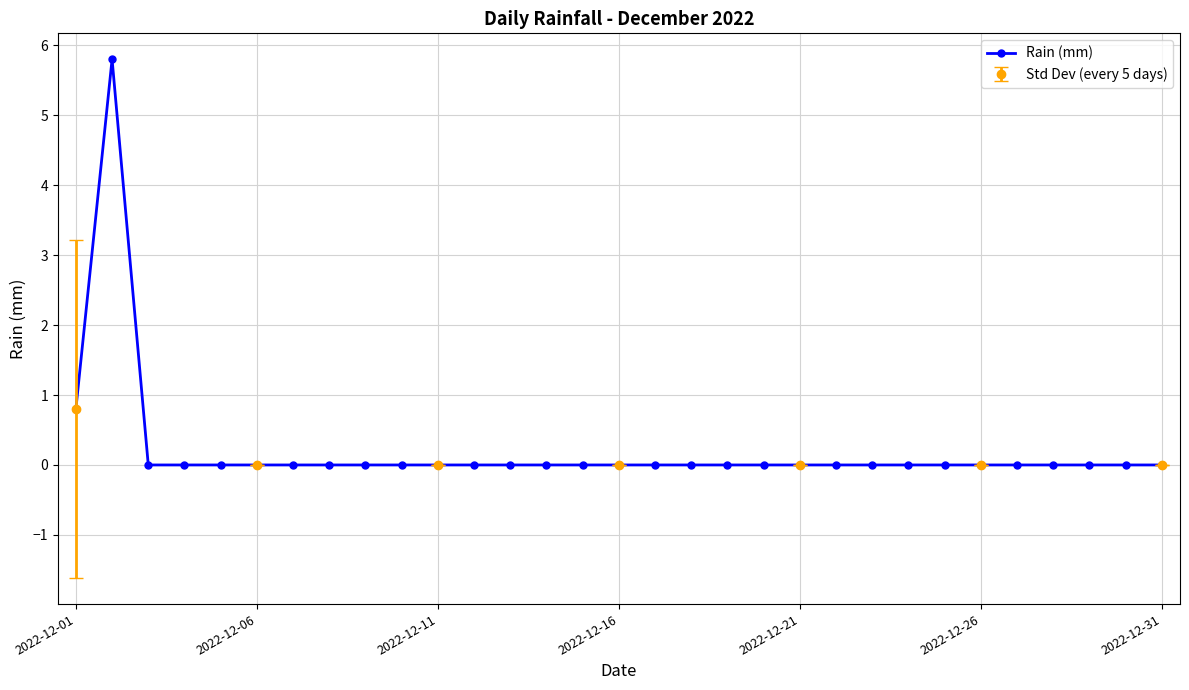

True or false: Rain (mm) has more than 0 interior local peaks.

True